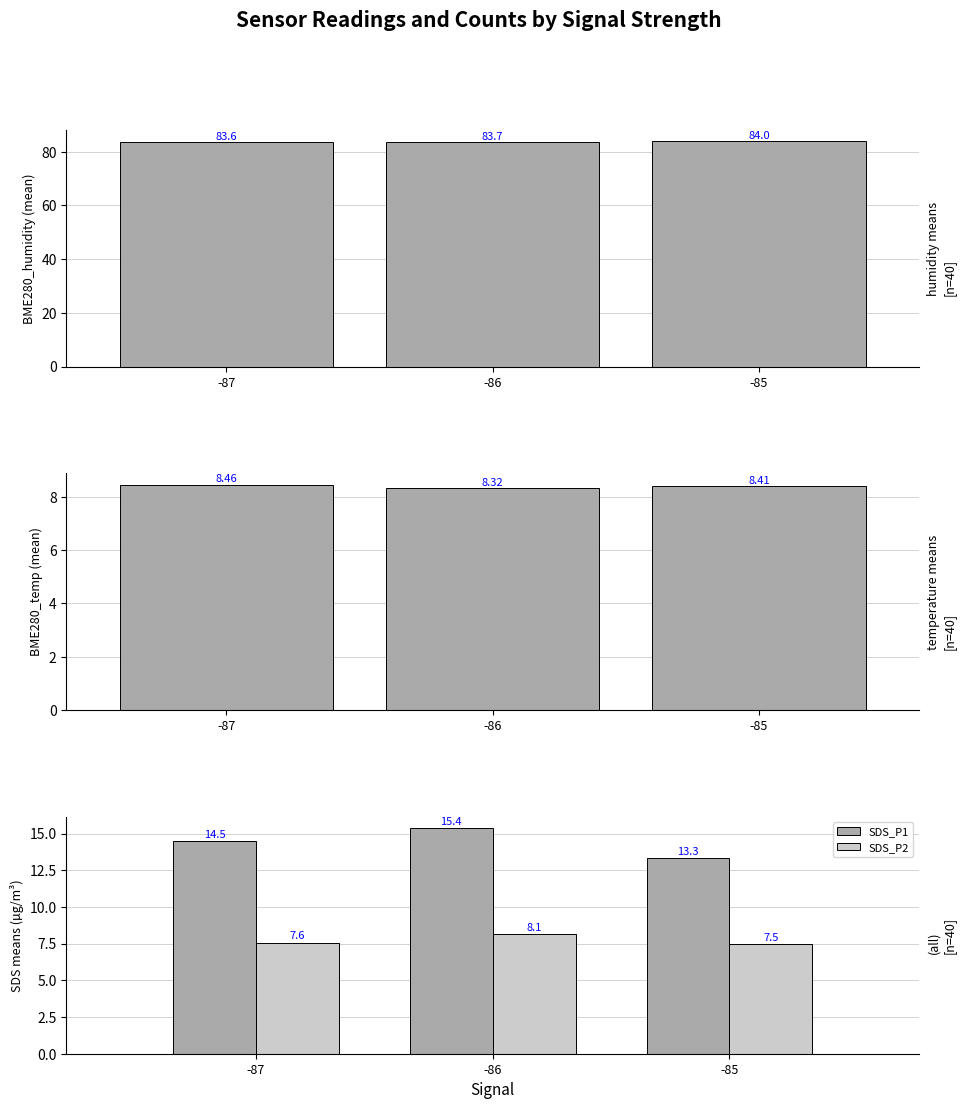

Between -85 and -87, which is larger?

-85